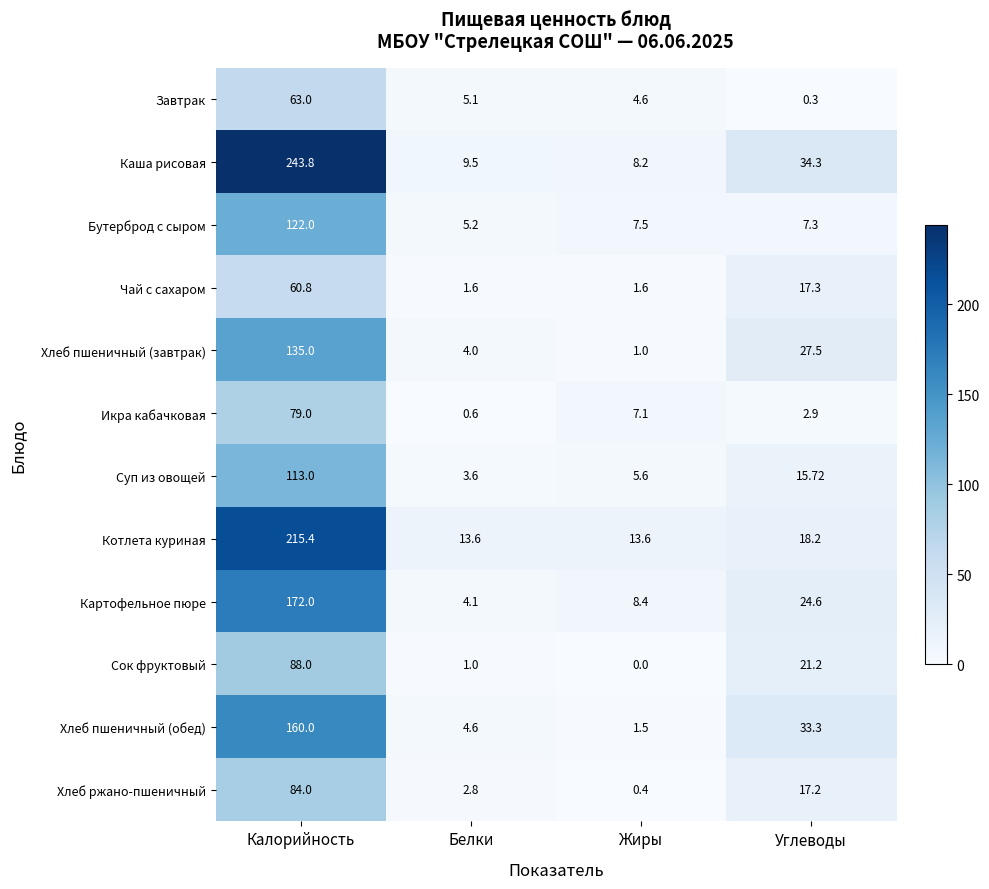

Rank the series at Углеводы from highest to lowest value.

Каша рисовая, Хлеб пшеничный (обед), Хлеб пшеничный (завтрак), Картофельное пюре, Сок фруктовый, Котлета куриная, Чай с сахаром, Хлеб ржано-пшеничный, Суп из овощей, Бутерброд с сыром, Икра кабачковая, Завтрак